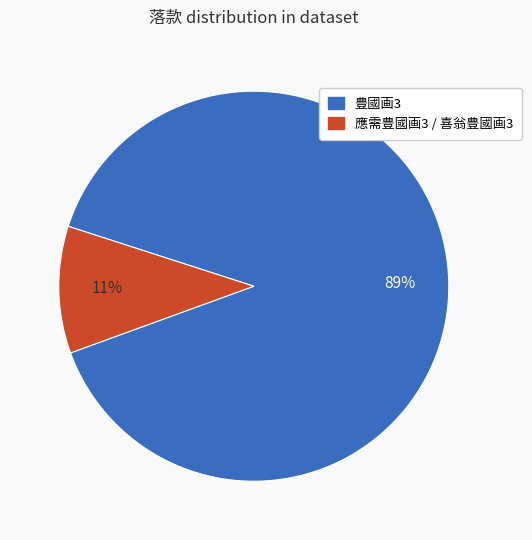

To the nearest percent, what percentage of the pie is 豊國画3?

89%